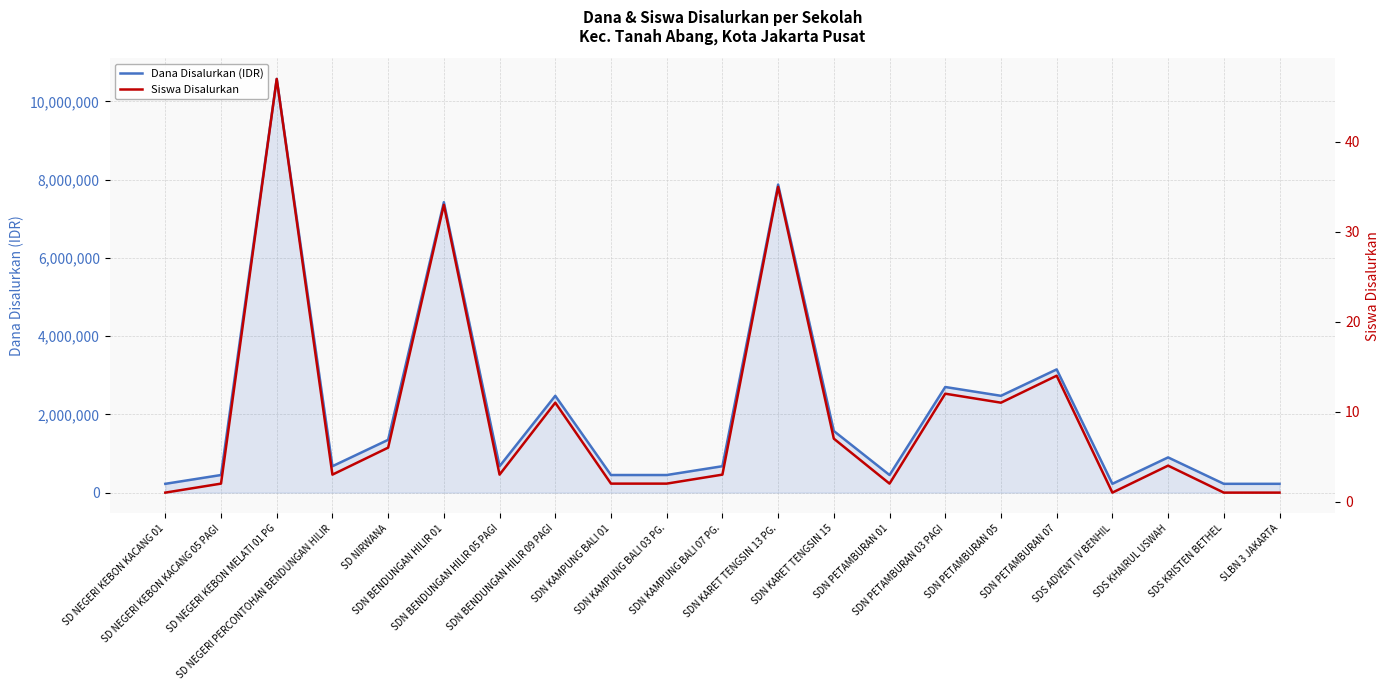

True or false: Siswa Disalurkan and Dana Disalurkan (IDR) intersect in this chart.

False